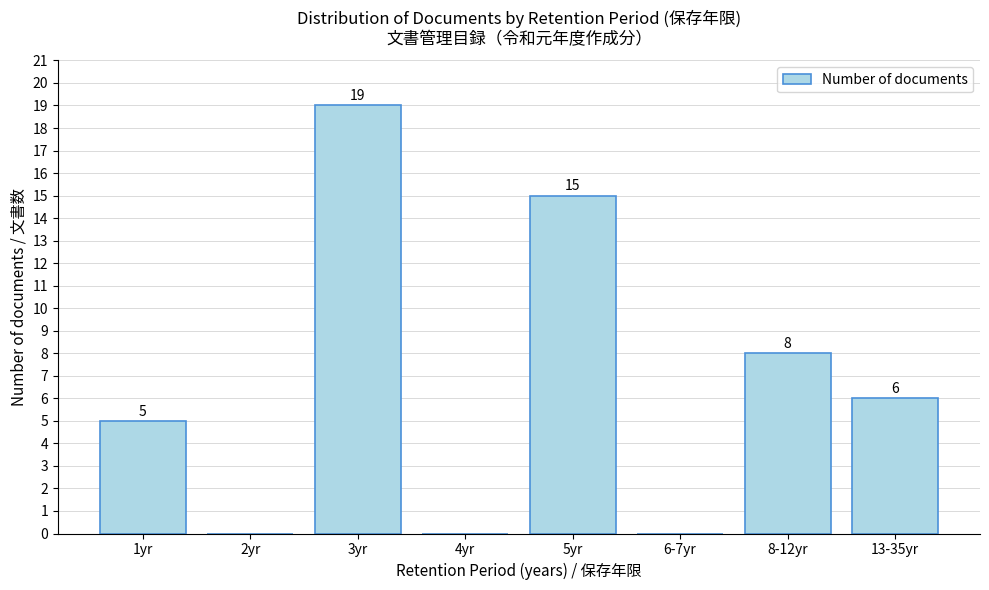

Reading left to right, extract all data points from this chart.

1yr=5	2yr=0	3yr=19	4yr=0	5yr=15	6-7yr=0	8-12yr=8	13-35yr=6